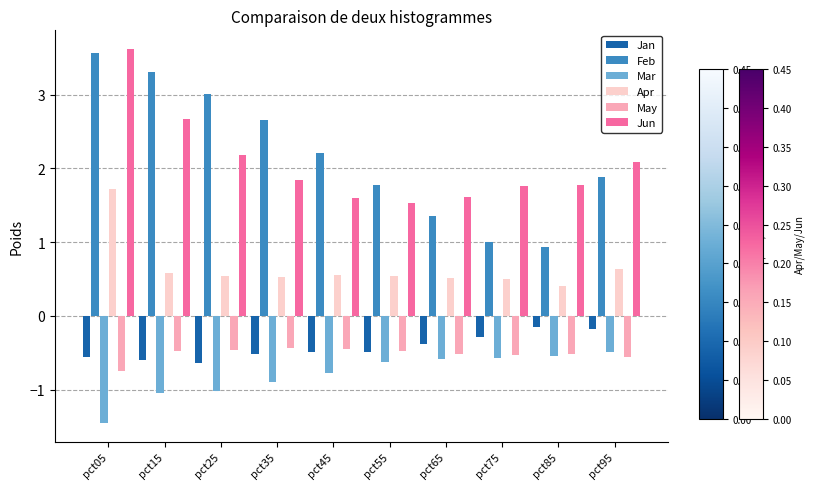

Which series has the largest total across all categories?

Feb